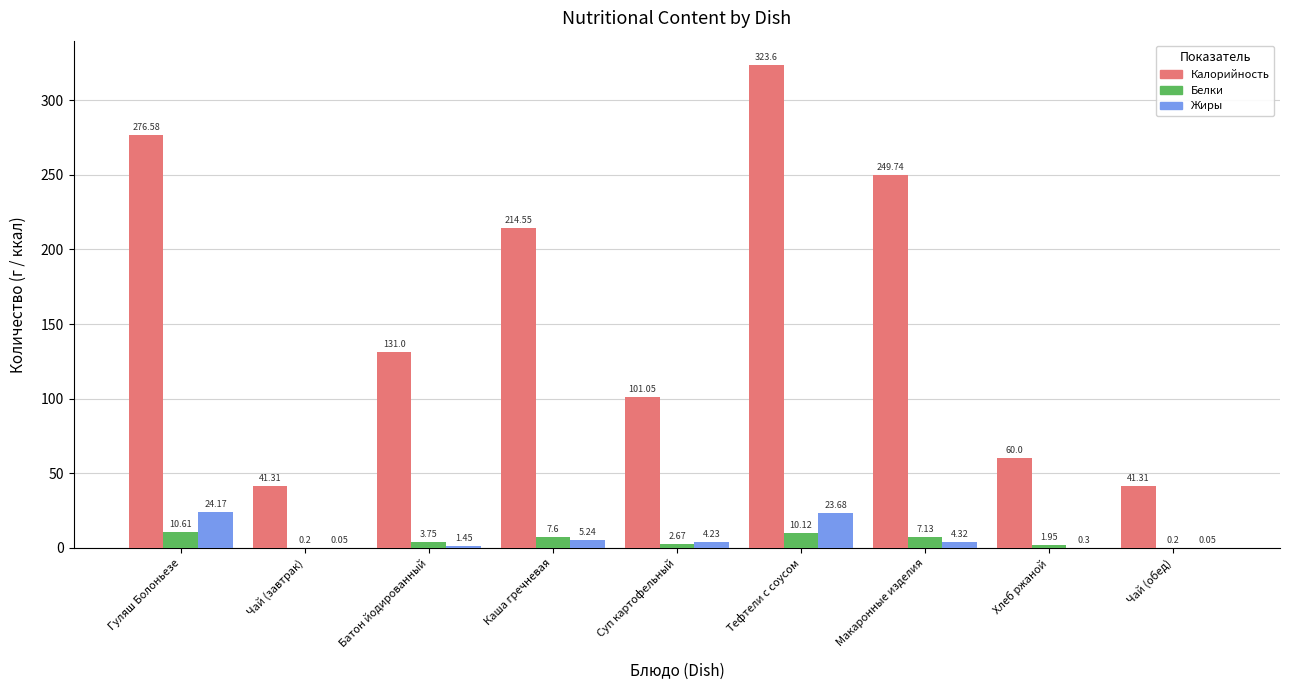

At which label is Калорийность closest to 182?

Каша гречневая